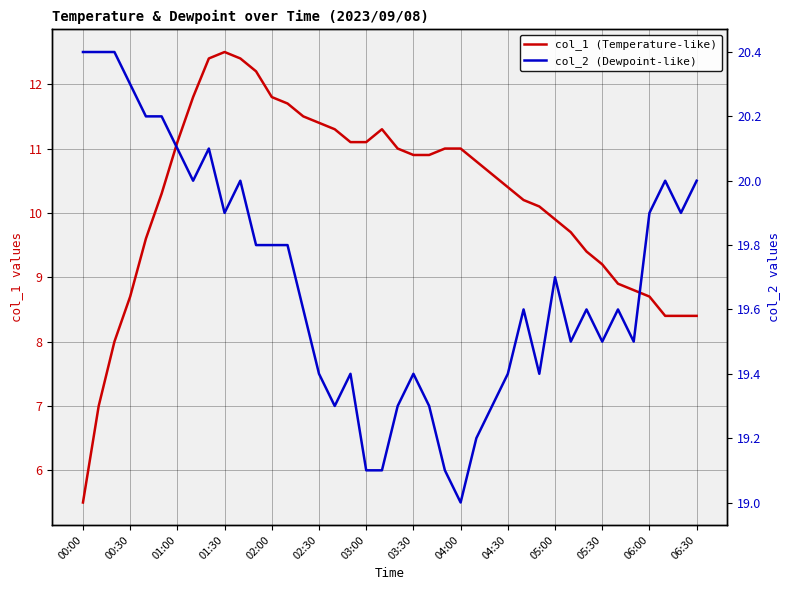

Is this an area chart (filled region under the line)?

No